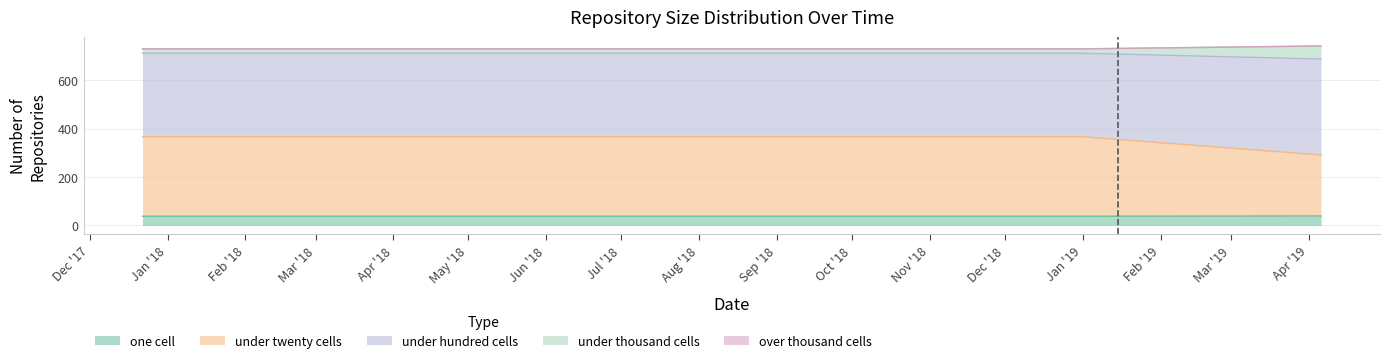

How many values in the under_thousand_cells series exceed 729?

1